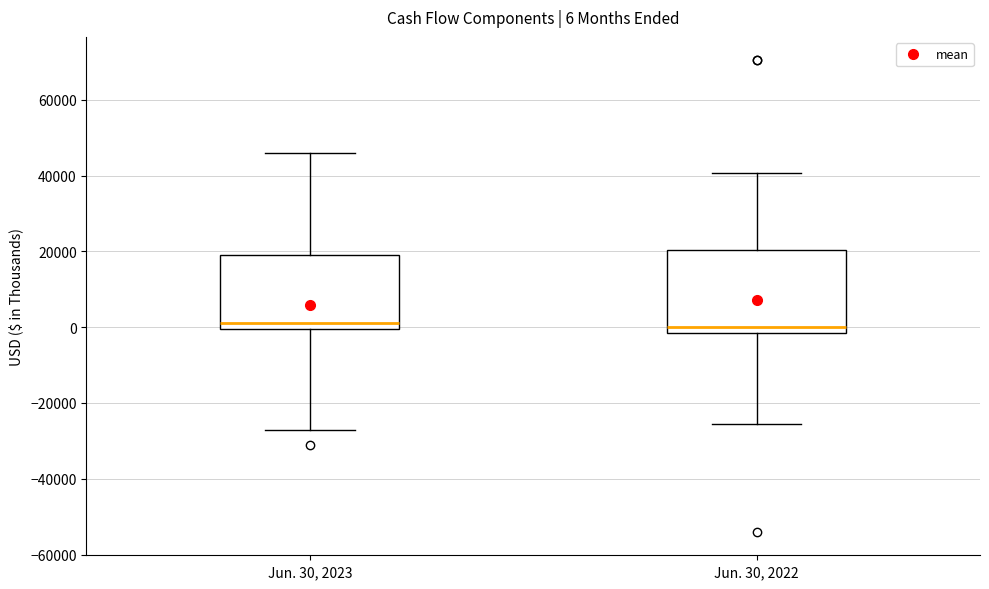

Comparing the boxes themselves (not the whiskers), which one is the tallest?

Jun. 30, 2022